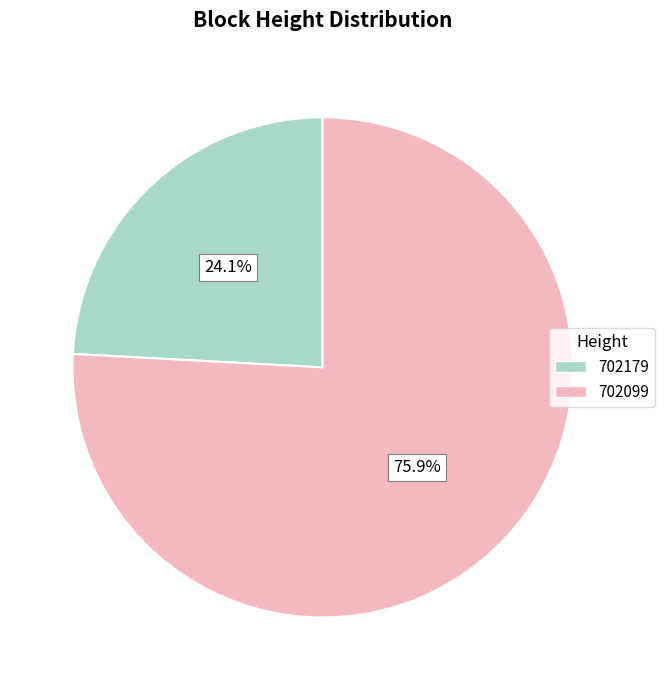

Rank the categories by value from highest to lowest.

702099, 702179